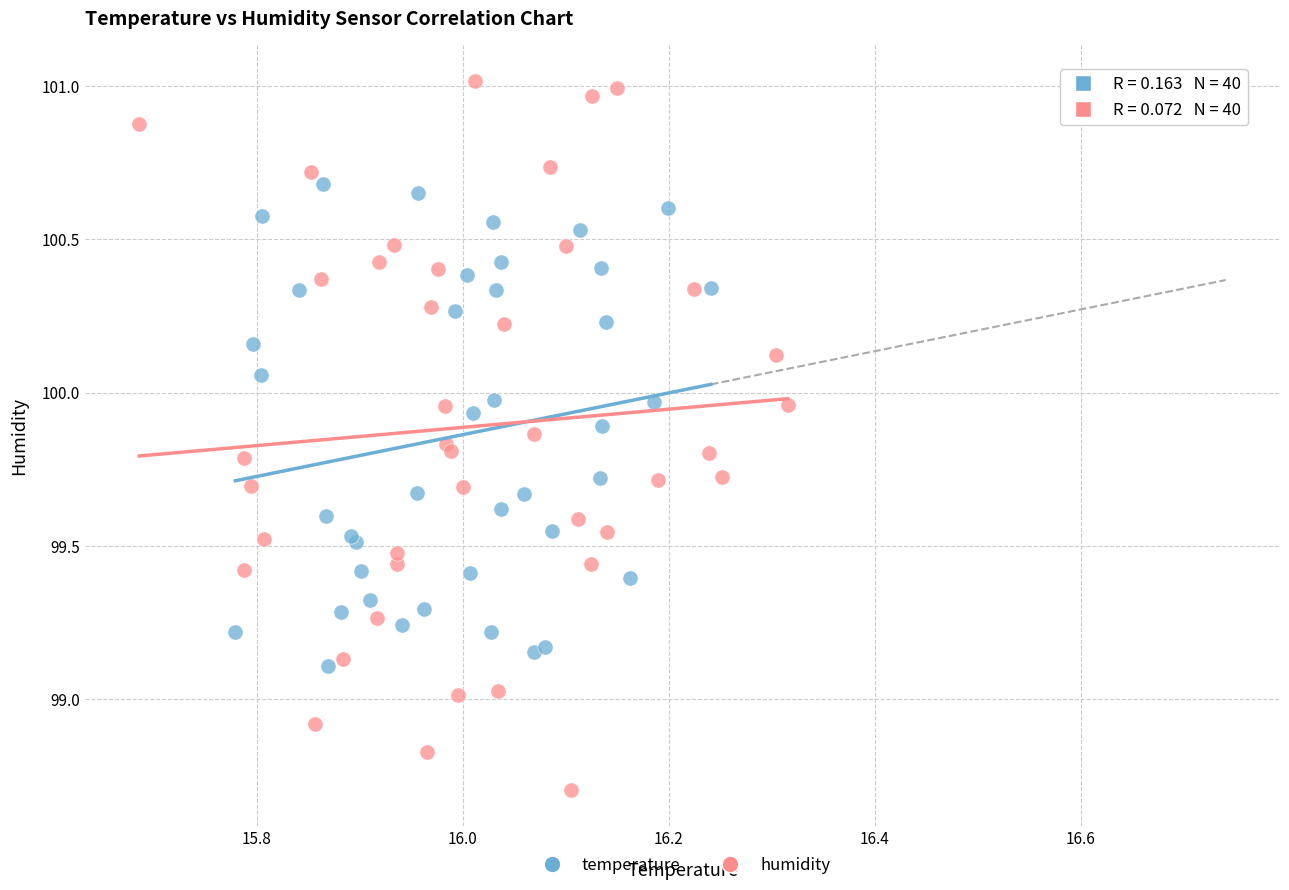

Which series contains the highest Y value?

humidity